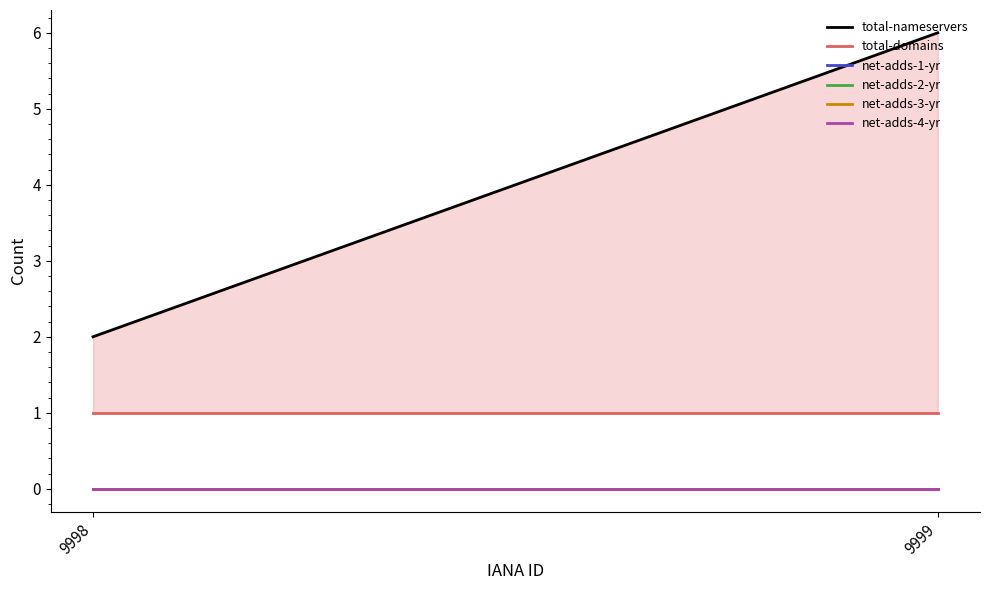

Which series has the widest spread of values?

total-nameservers